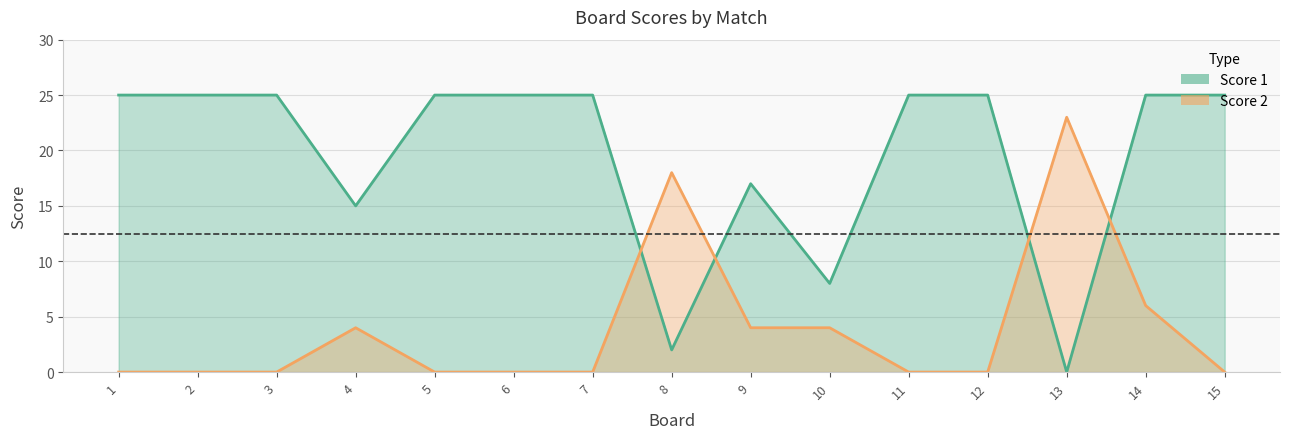

Reading left to right, extract all data points from this chart.

Score 1: 1=25	2=25	3=25	4=15	5=25	6=25	7=25	8=2	9=17	10=8	11=25	12=25	13=0	14=25	15=25
Score 2: 1=0	2=0	3=0	4=4	5=0	6=0	7=0	8=18	9=4	10=4	11=0	12=0	13=23	14=6	15=0